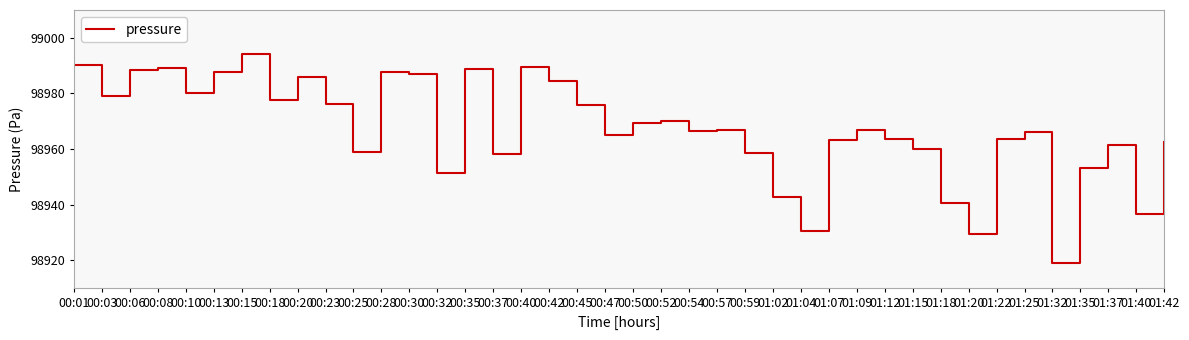

What position from the right is 00:25?

30